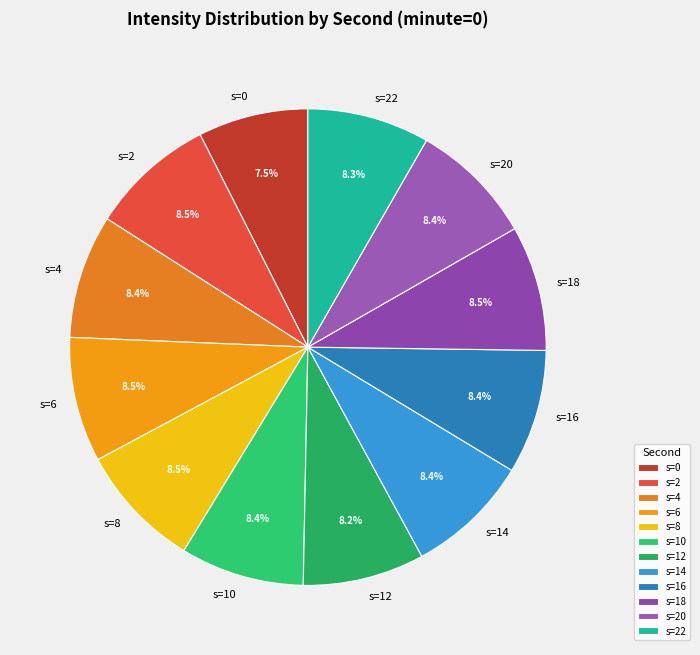

Does any single category account for the majority?

No